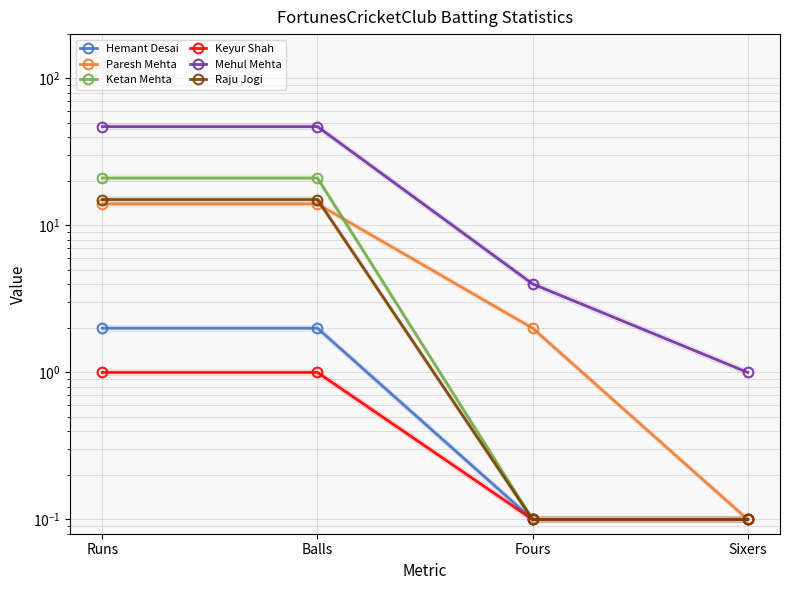

What is the maximum value for Keyur Shah?

1.0